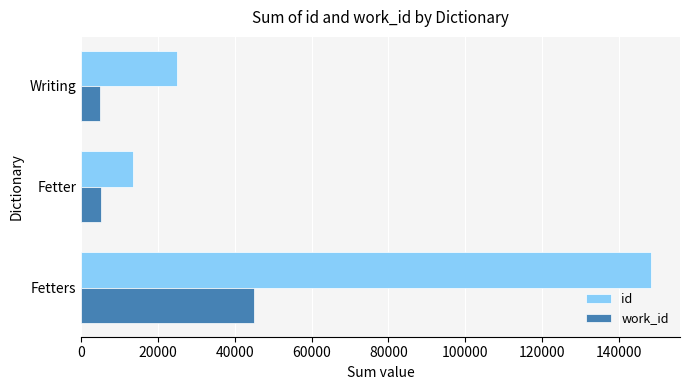

Rank the categories by id value from highest to lowest.

Fetters, Writing, Fetter